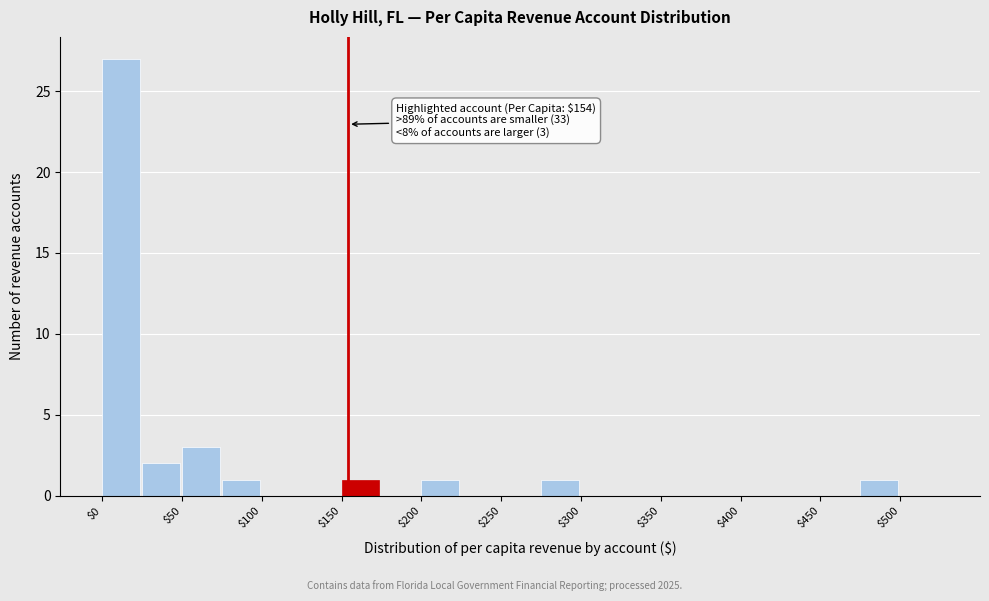

Over which range of the x-axis is the bar tallest?

0 to 25